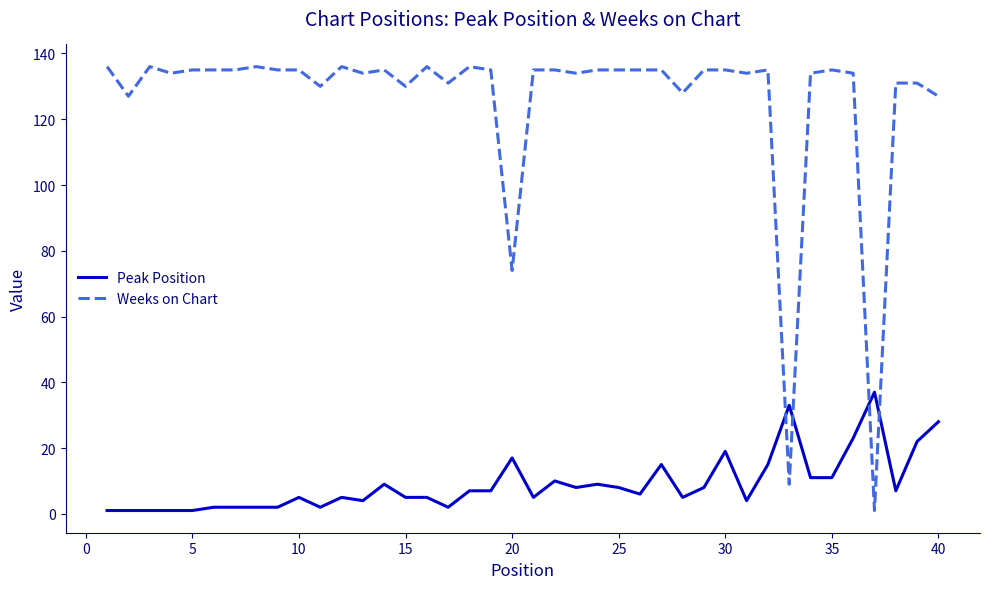

List the series in order of their overall mean, highest first.

Weeks on Chart, Peak Position